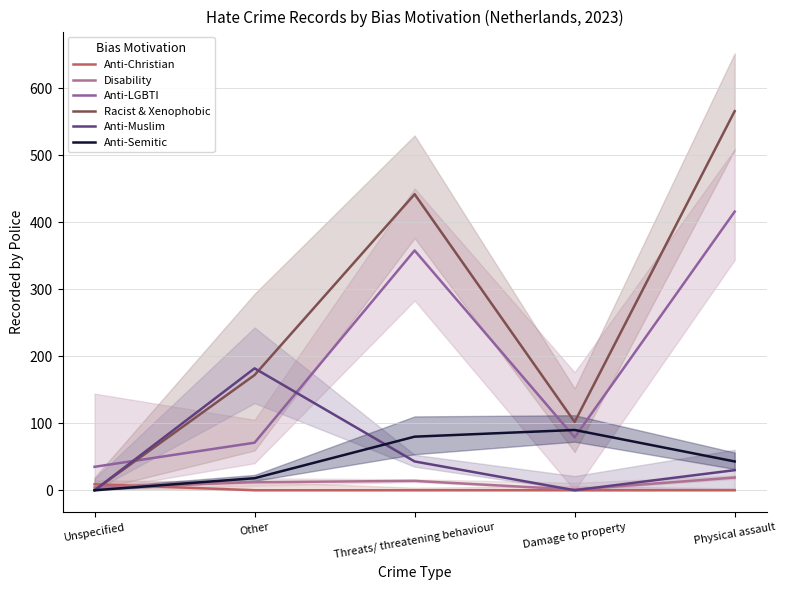

Between Other and Unspecified, which is larger?

Unspecified